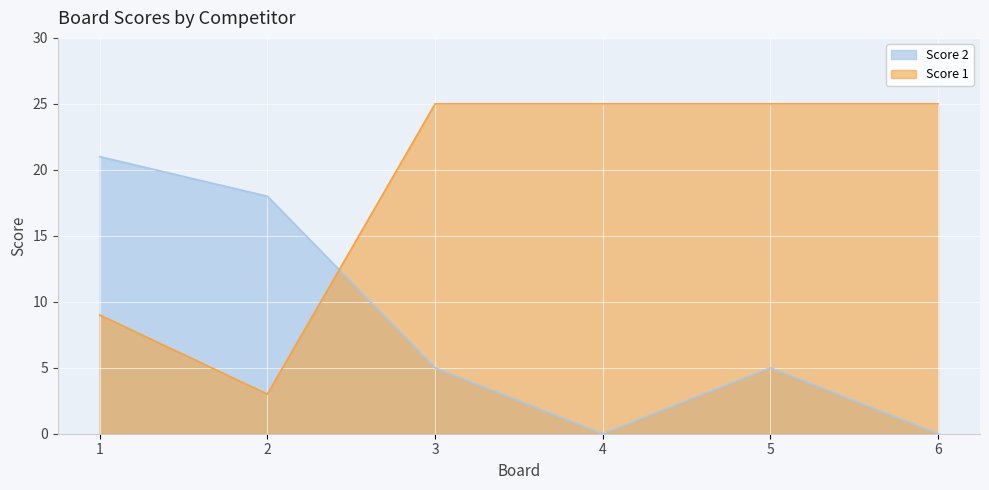

Between 1 and 3, which series saw the biggest shift?

Score 2